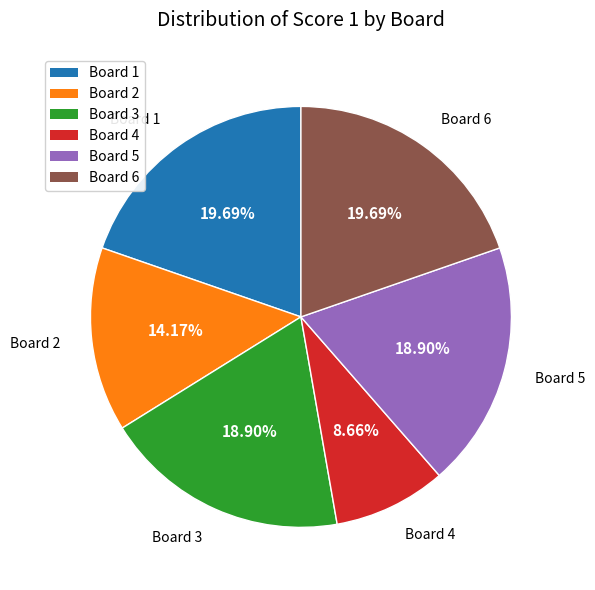

Do Board 3 and Board 2 together represent more than half of the pie?

No